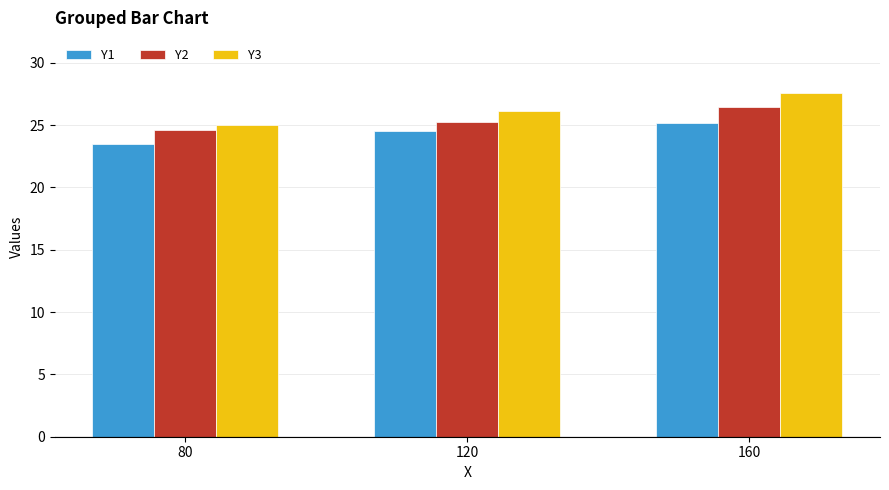

Is it true that Y1 equals 9.4 at 160?

False